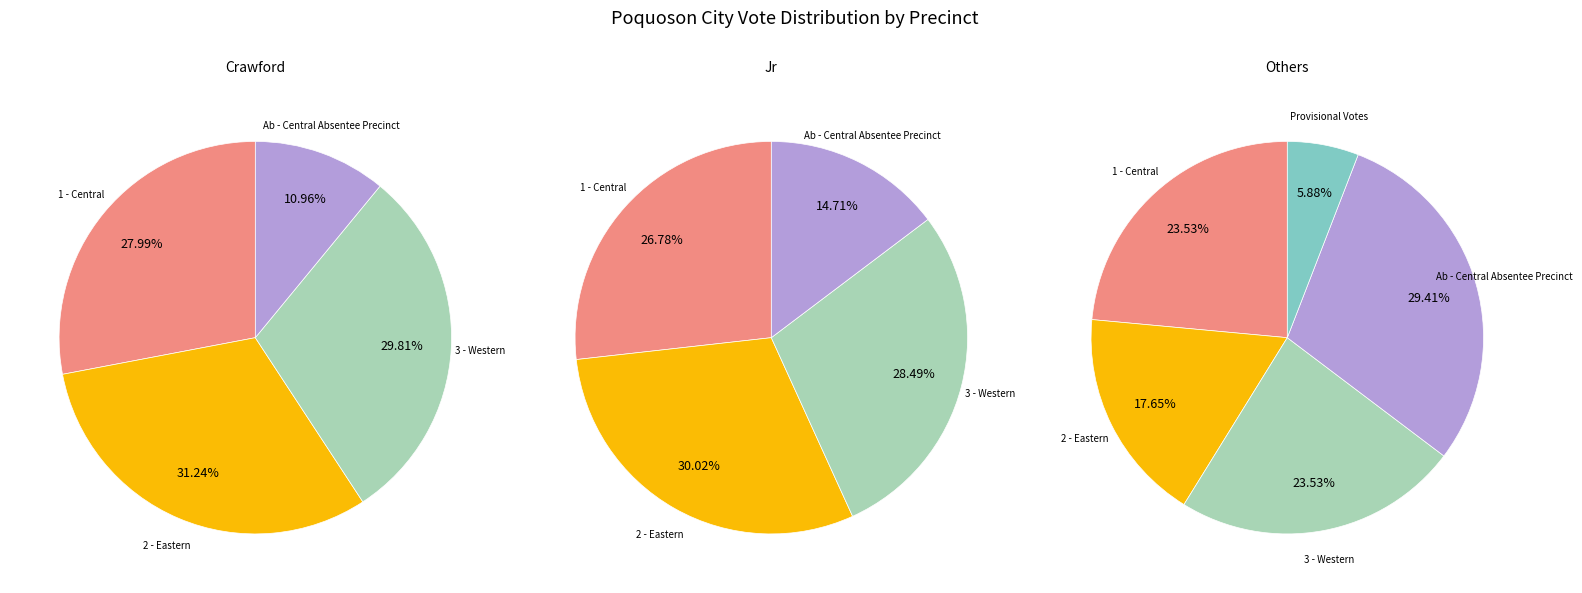

How many segments does this pie chart have?

5